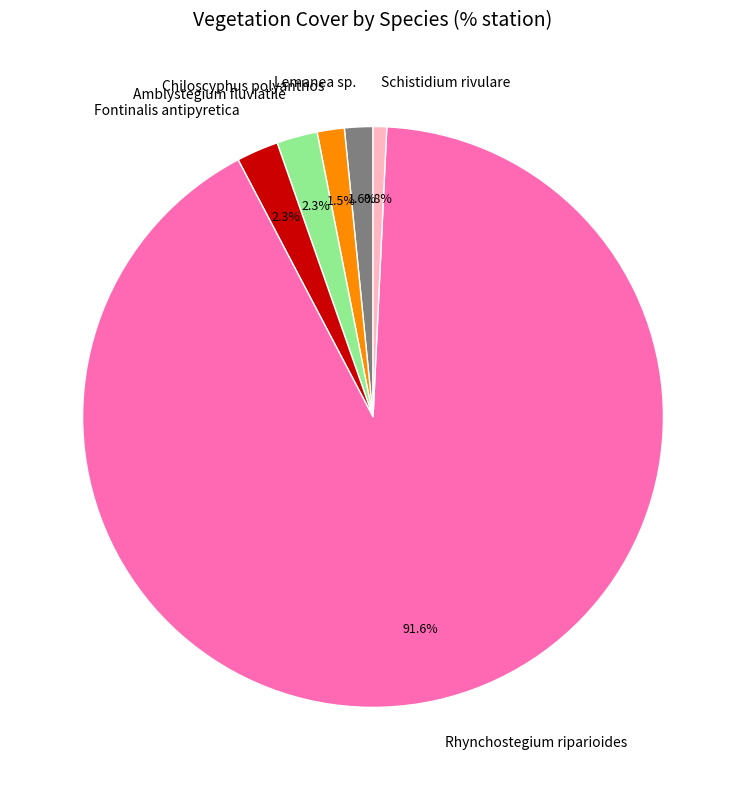

Which slice is the smallest?

Schistidium rivulare